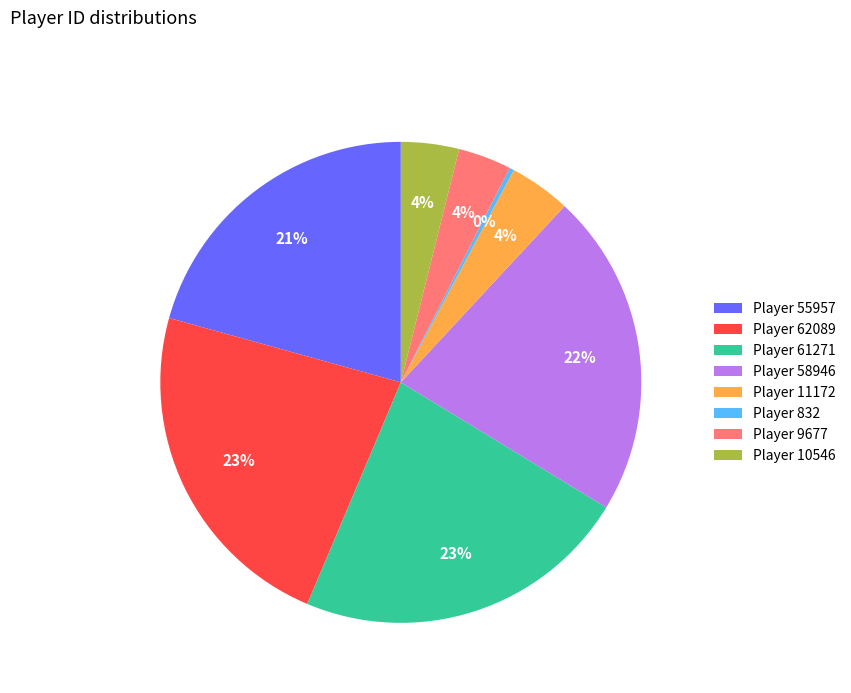

Does Player 10546 account for over 50% of the chart?

No